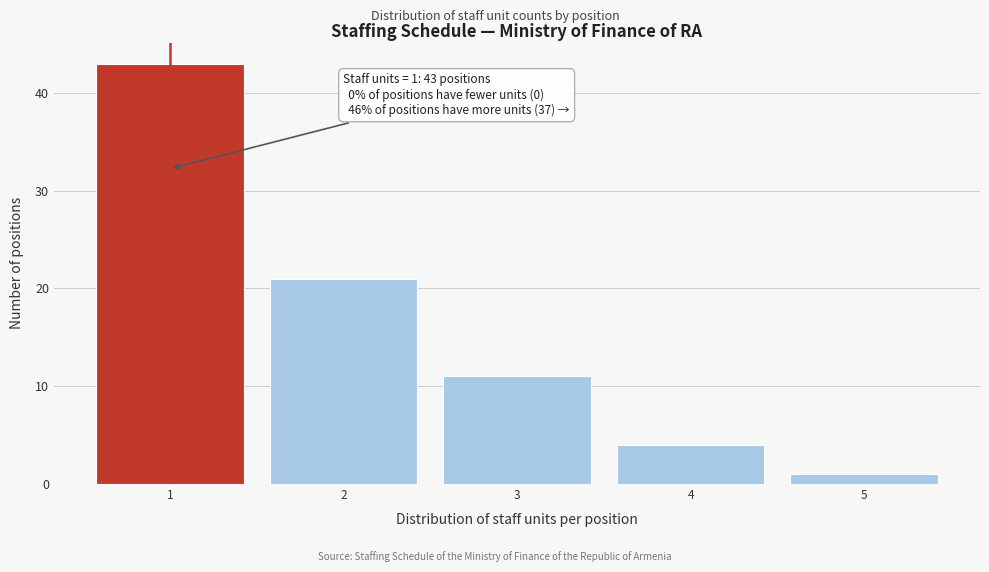

Which range on the x-axis has the tallest bar?

0.5 to 1.5